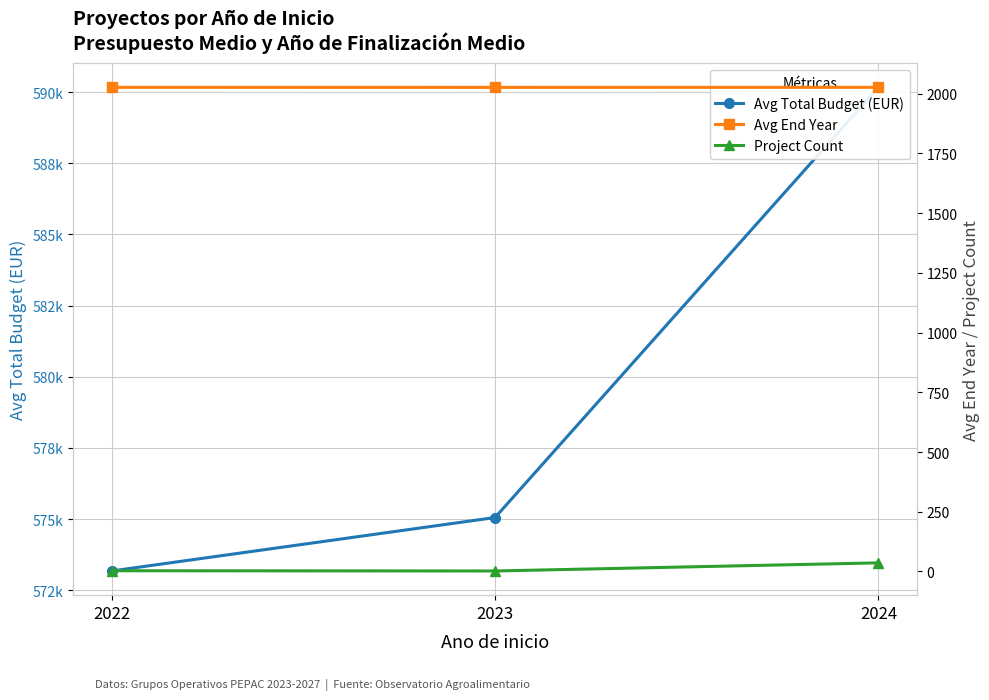

Which series has the largest total across all categories?

Avg Total Budget (EUR)